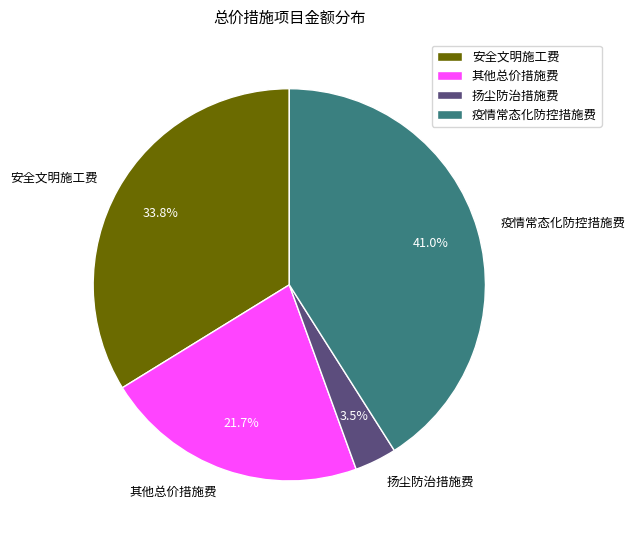

Which category has the smallest portion of the pie?

扬尘防治措施费